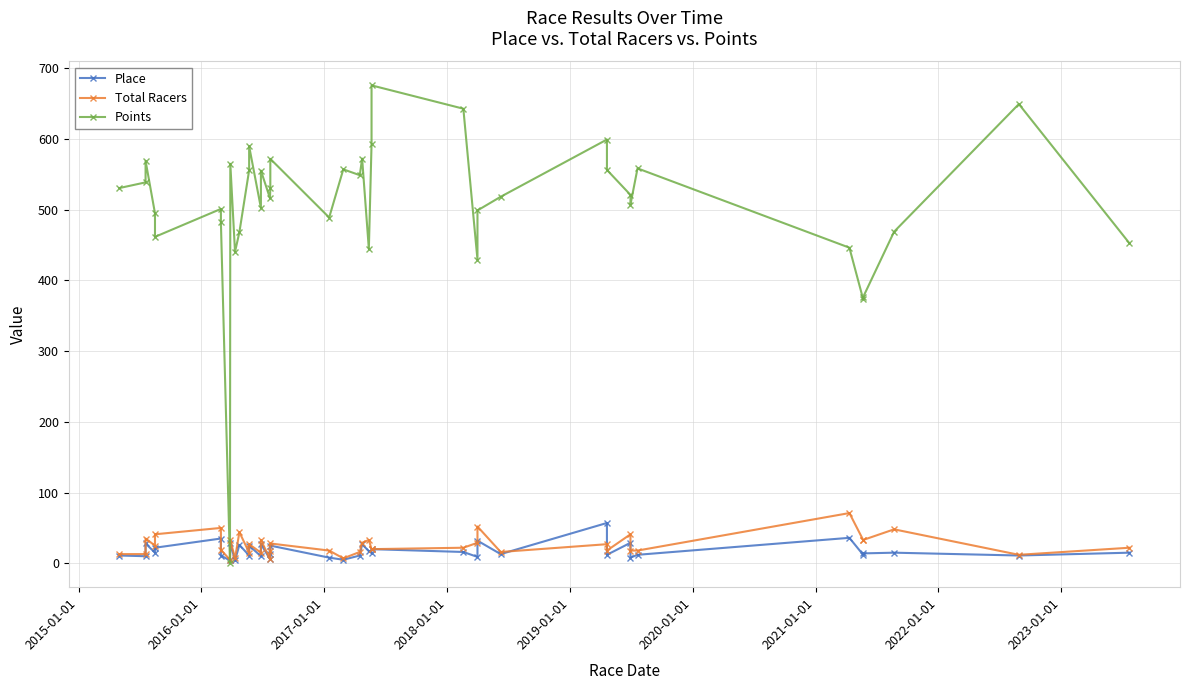

Rank the series by their maximum value, from highest to lowest.

Points, Total Racers, Place